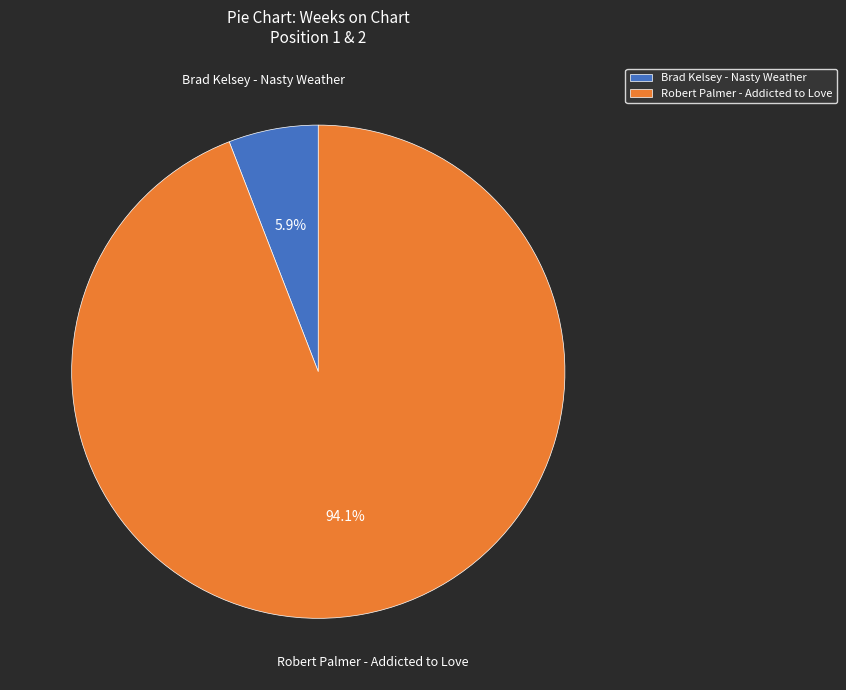

Do Brad Kelsey - Nasty Weather and Robert Palmer - Addicted to Love together represent more than half of the pie?

Yes